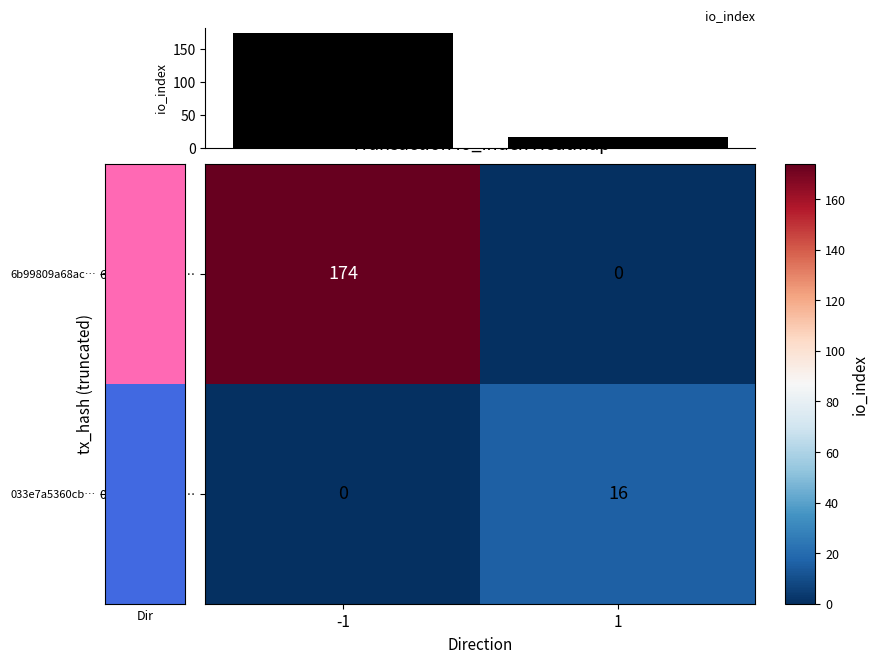

Between 1 and -1, which is larger?

-1